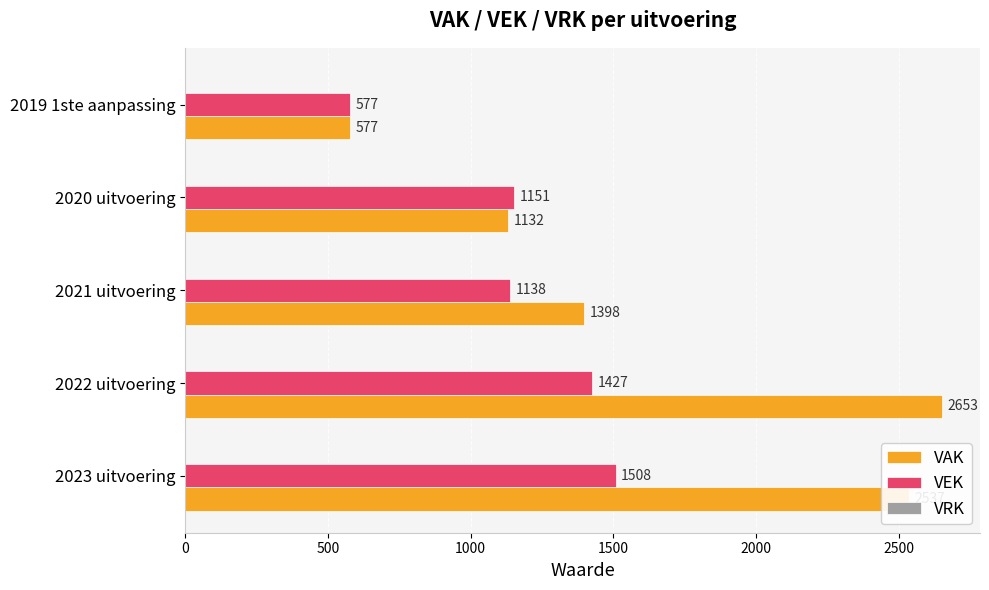

Which series has the largest total across all categories?

VAK